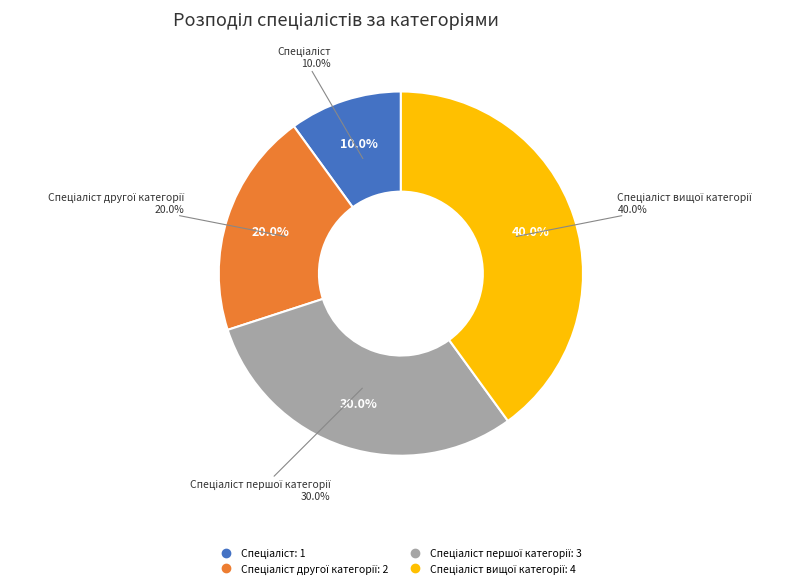

To the nearest percent, what portion does Спеціаліст другої категорії represent?

20%